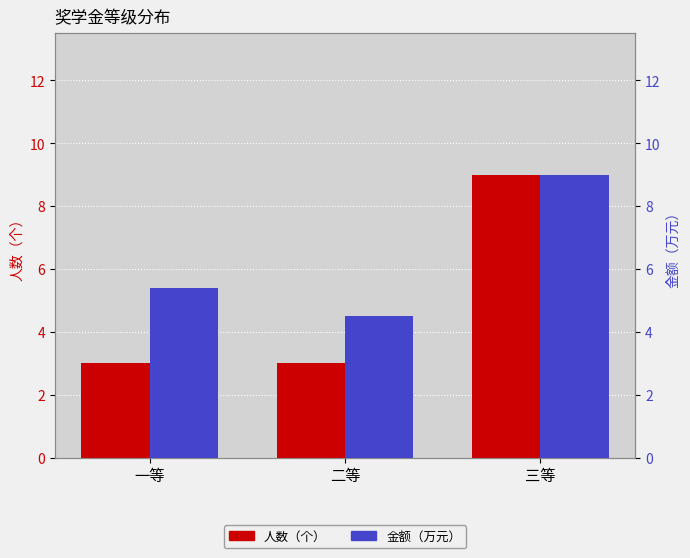

What is the total value across all series at 一等?

8.4